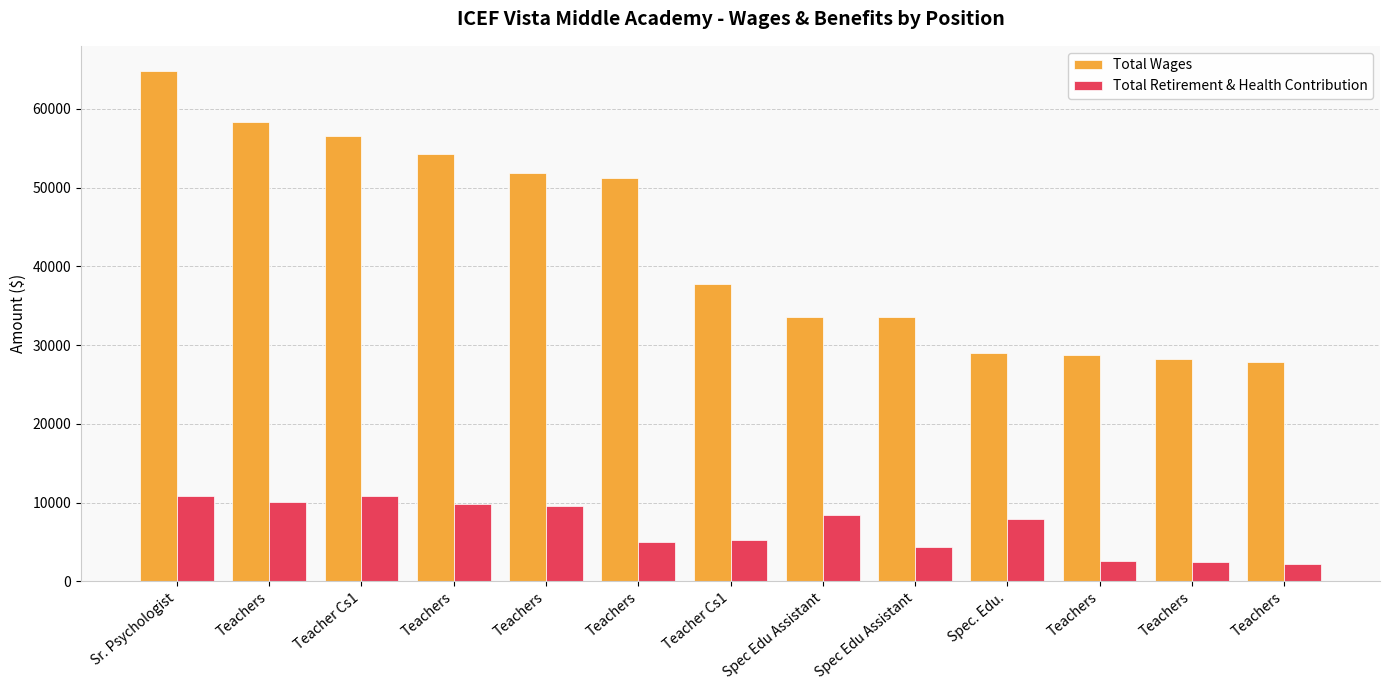

How many series are shown in this chart?

2